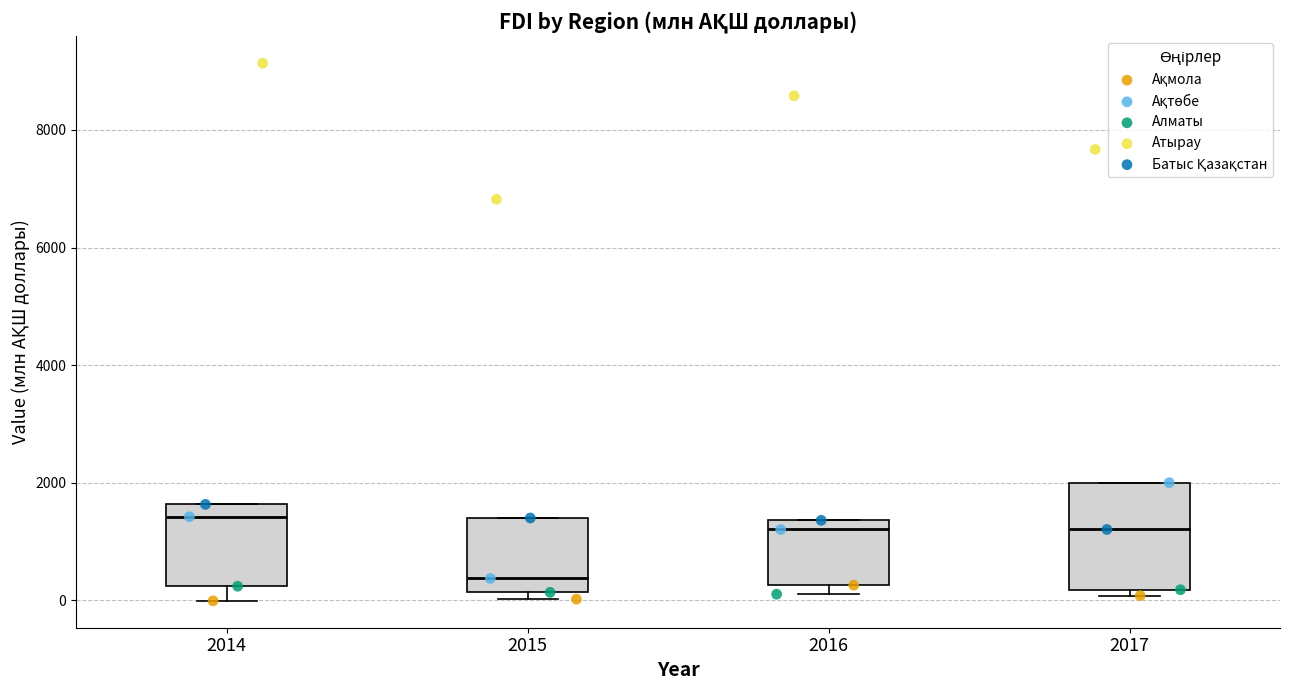

Which box is the tallest, from its lower edge to its upper edge?

2017